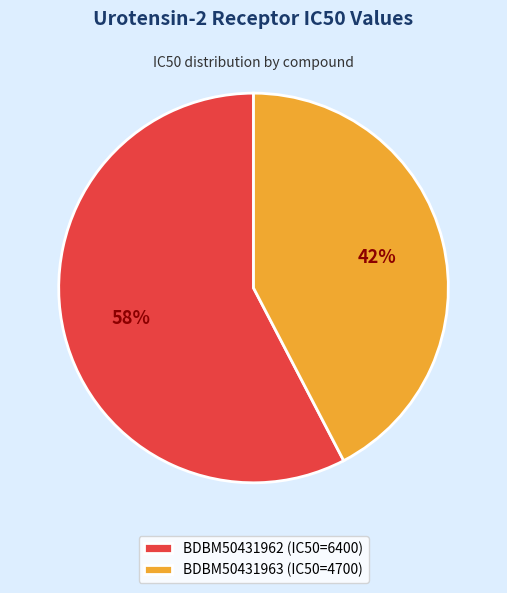

To the nearest percent, what is the combined percentage of BDBM50431962 and BDBM50431963?

100%